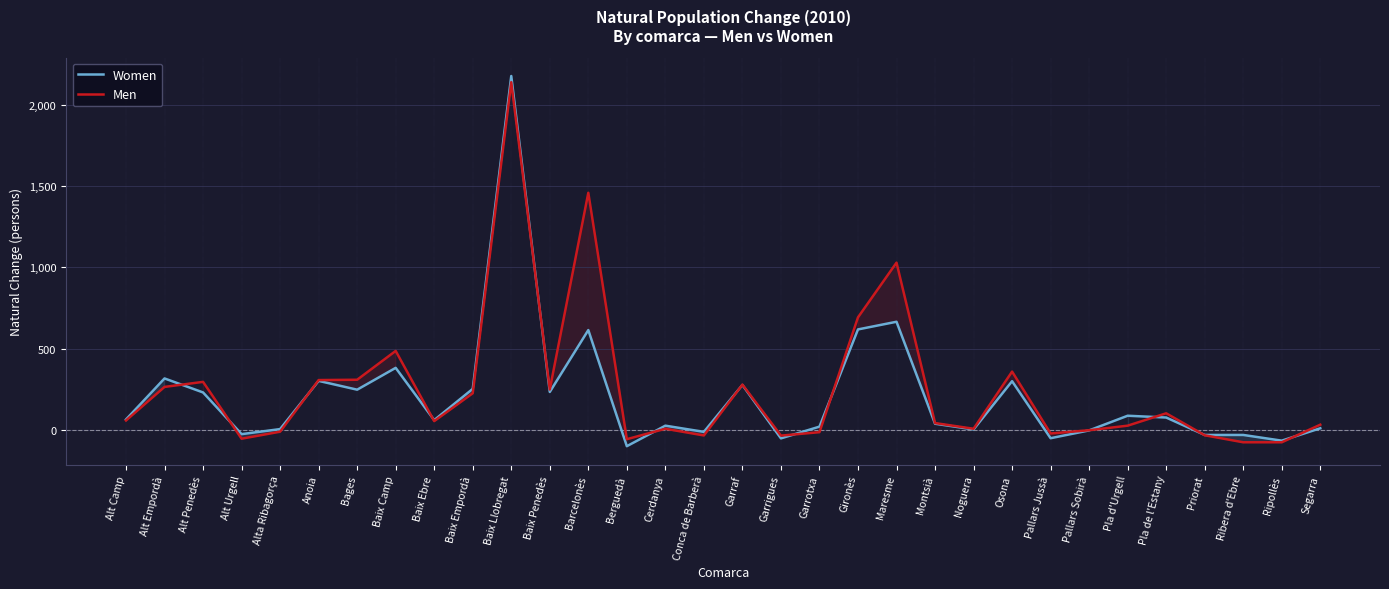

At Barcelonès, list the series in order from smallest to largest.

Women, Men